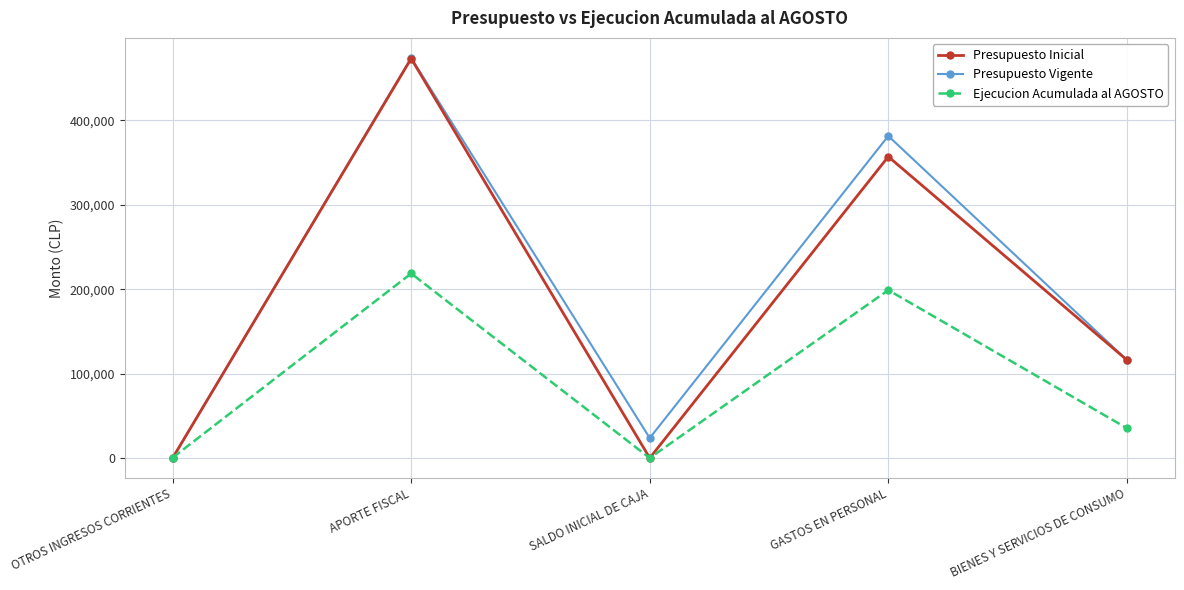

What is the spread (max minus min) of values at BIENES Y SERVICIOS DE CONSUMO?

80788